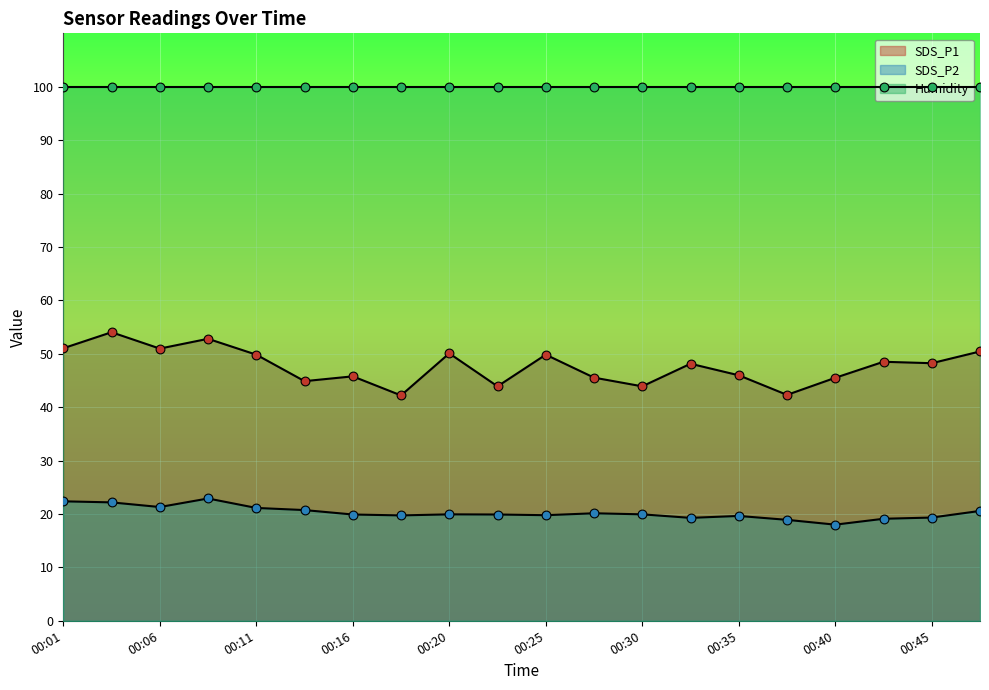

Is the value of SDS_P2 at 00:33 greater than the value of SDS_P1 at 00:45?

No